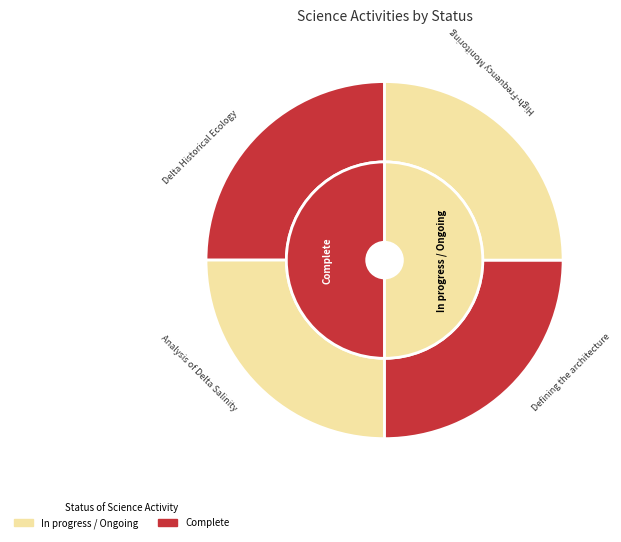

Does 1 account for over 50% of the chart?

No